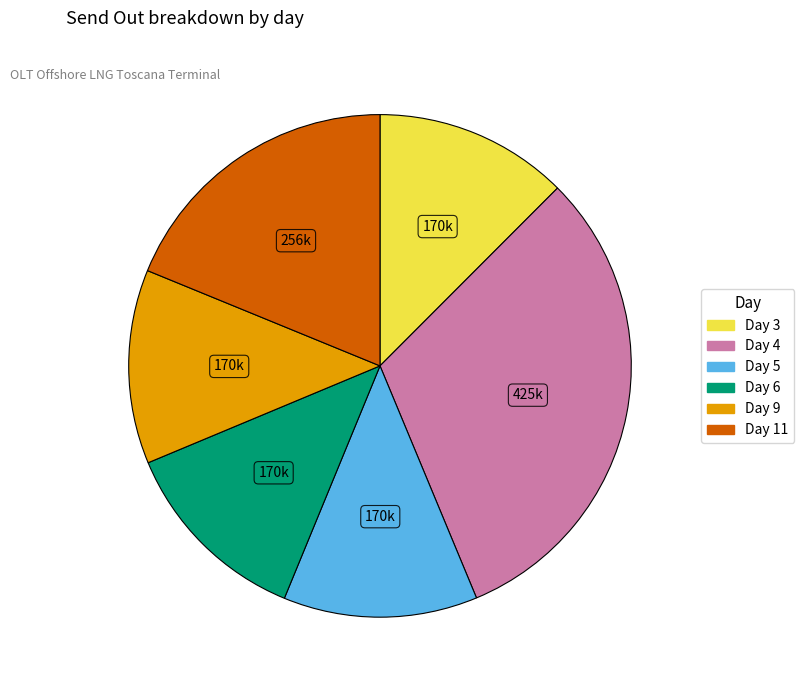

Do Day 4 and Day 6 together represent more than half of the pie?

No